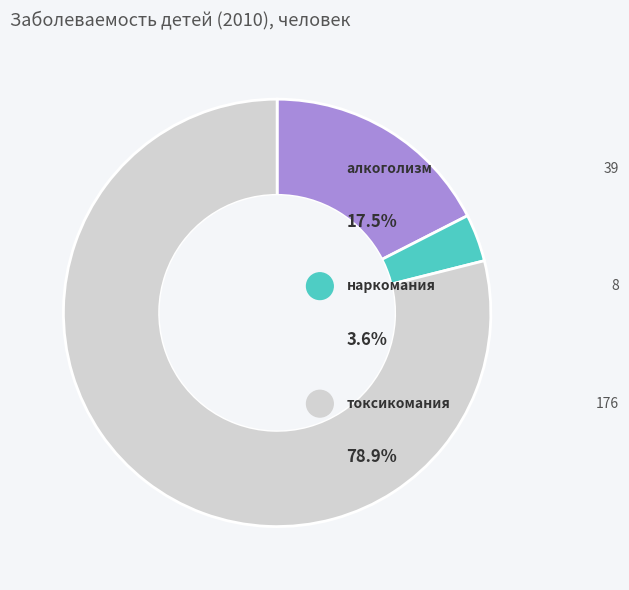

Rank the categories by value from highest to lowest.

токсикомания, алкоголизм, наркомания